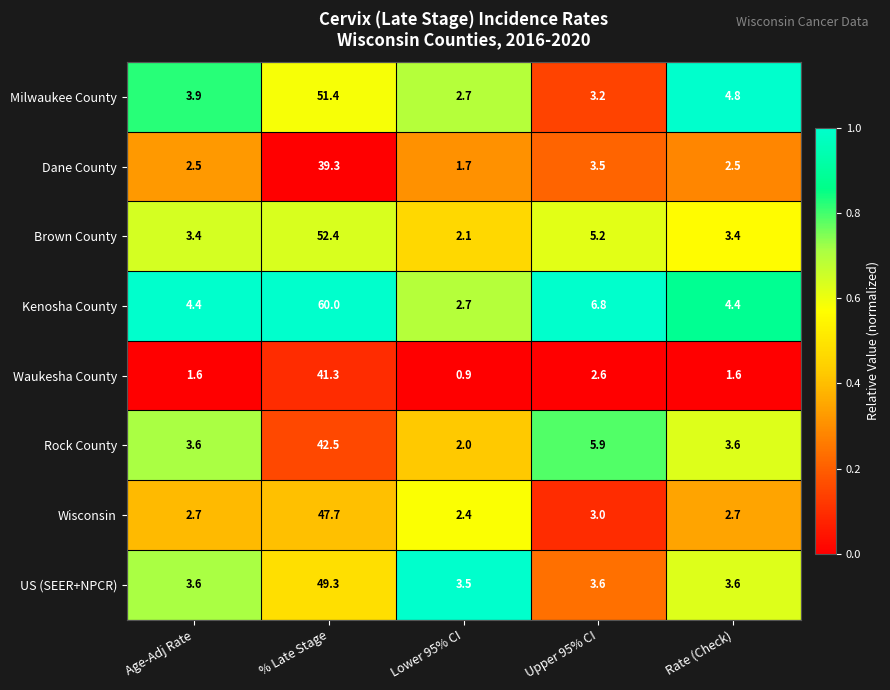

What is the maximum value shown in the chart?

60.0